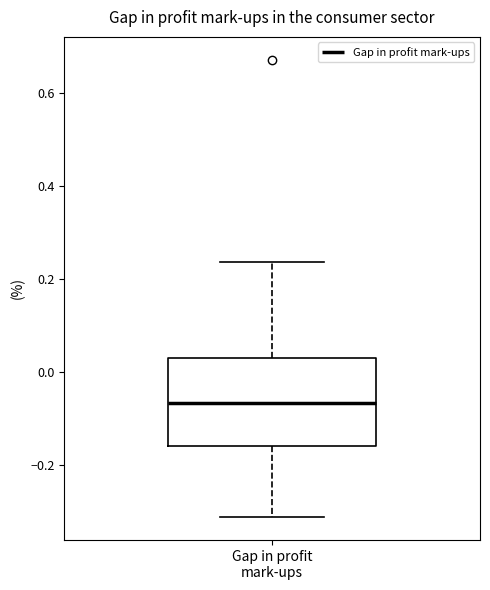

Where is the upper edge of the box for Gap in profit mark-ups on the y-axis? The values are not printed on the chart, so give them approximately, as read against the axis.

0.04